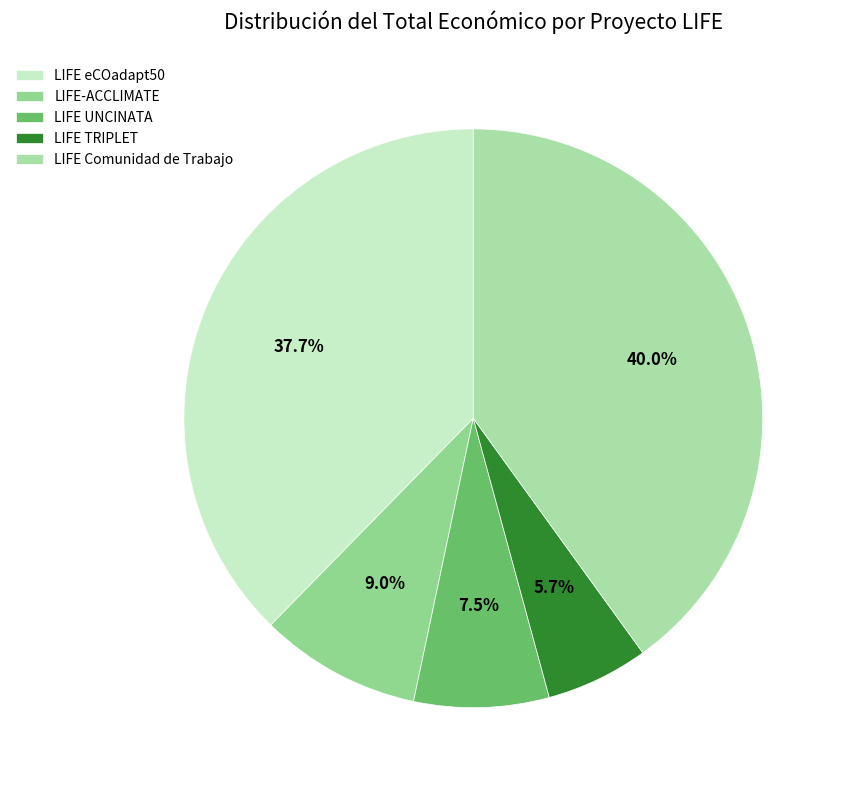

True or false: LIFE-ACCLIMATE accounts for 9% of the total.

True